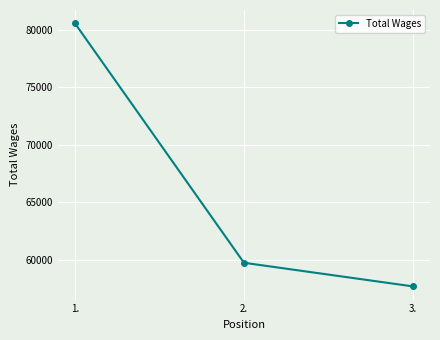

Reading left to right, extract all data points from this chart.

80593	59752	57695